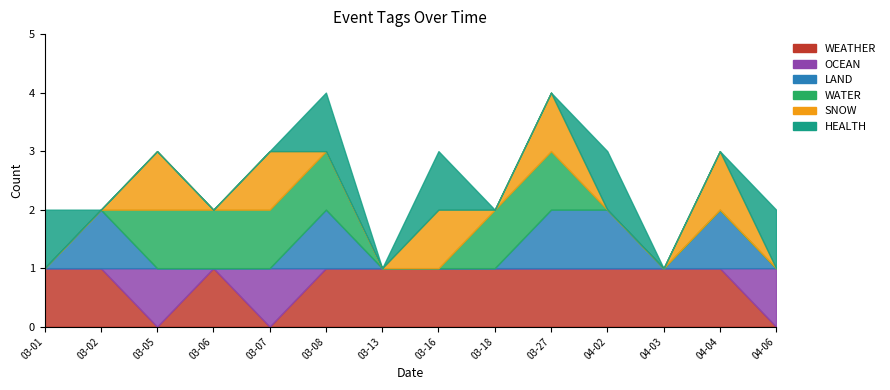

Is it true that OCEAN equals 0 at 2024-03-27?

True